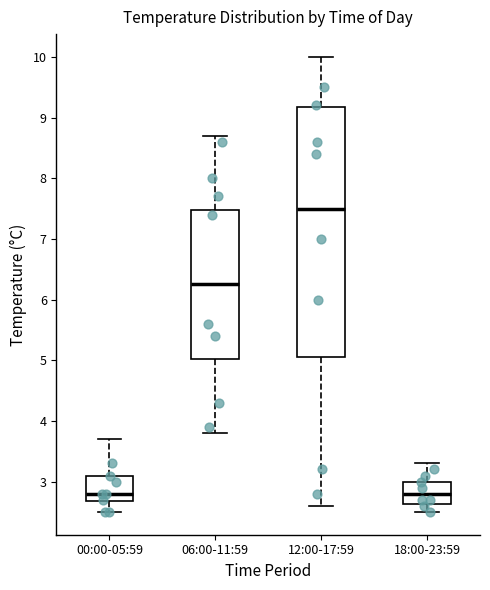

Reading left to right, transcribe this box plot: for each box, give where its median line is, the range the box spans, and where its two whiskers end, as read against the y-axis. The values are not printed on the chart, so give them approximately, as read against the axis.

00:00-05:59: median 2.8, box 2.7 to 3.1, whiskers 2.5 to 3.7
06:00-11:59: median 6.3, box 5.0 to 7.5, whiskers 3.8 to 8.7
12:00-17:59: median 7.5, box 5.1 to 9.2, whiskers 2.6 to 10.0
18:00-23:59: median 2.8, box 2.6 to 3.0, whiskers 2.5 to 3.3